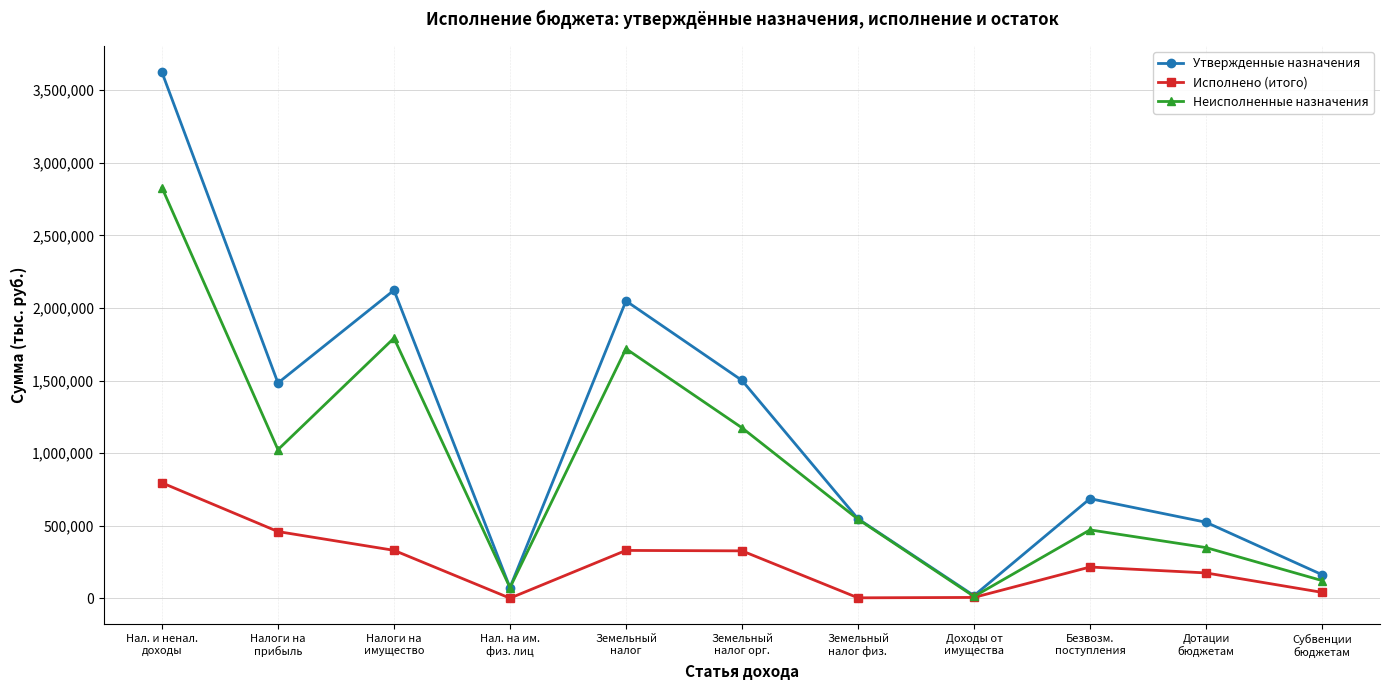

Which series has the largest range (max minus min)?

Утвержденные назначения